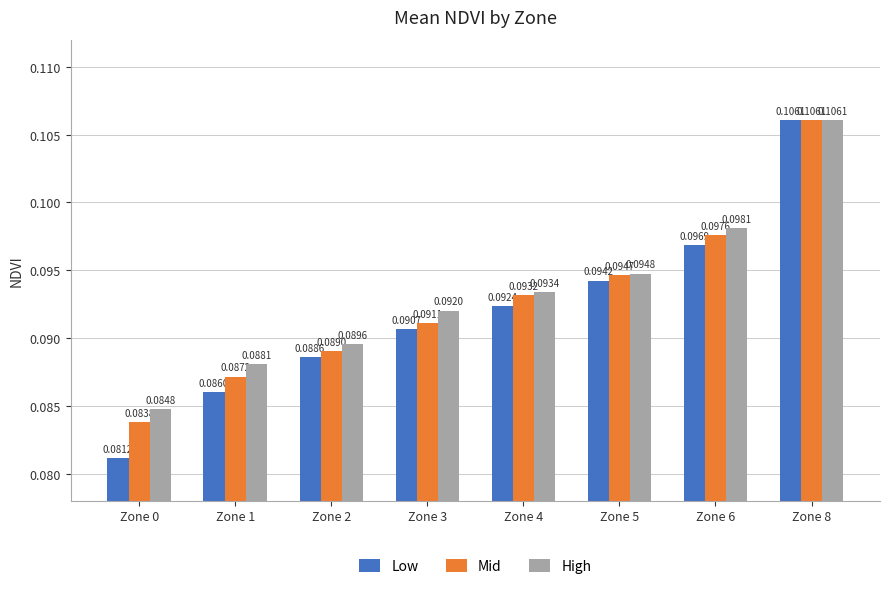

The value of Low at Zone 1 is 0.0. True or false?

False